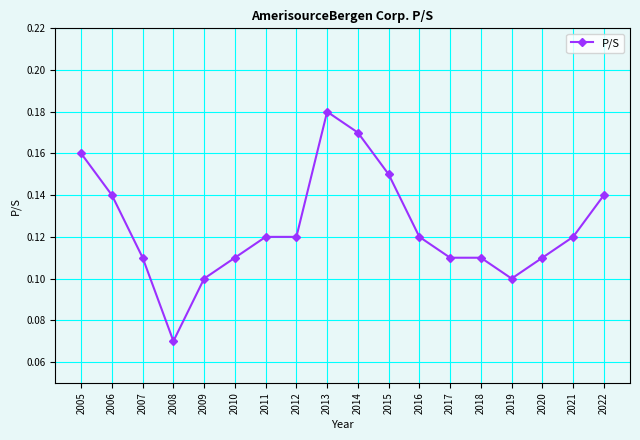

True or false: the data shows 0.1 at 2016.

True